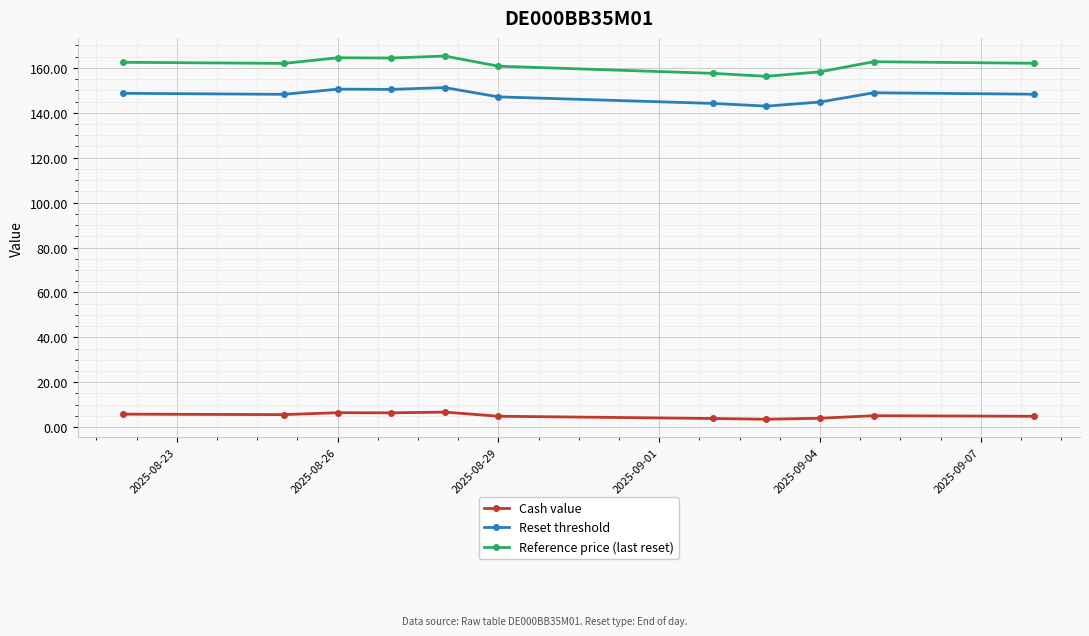

True or false: Reference price (last reset) and Cash value intersect in this chart.

False